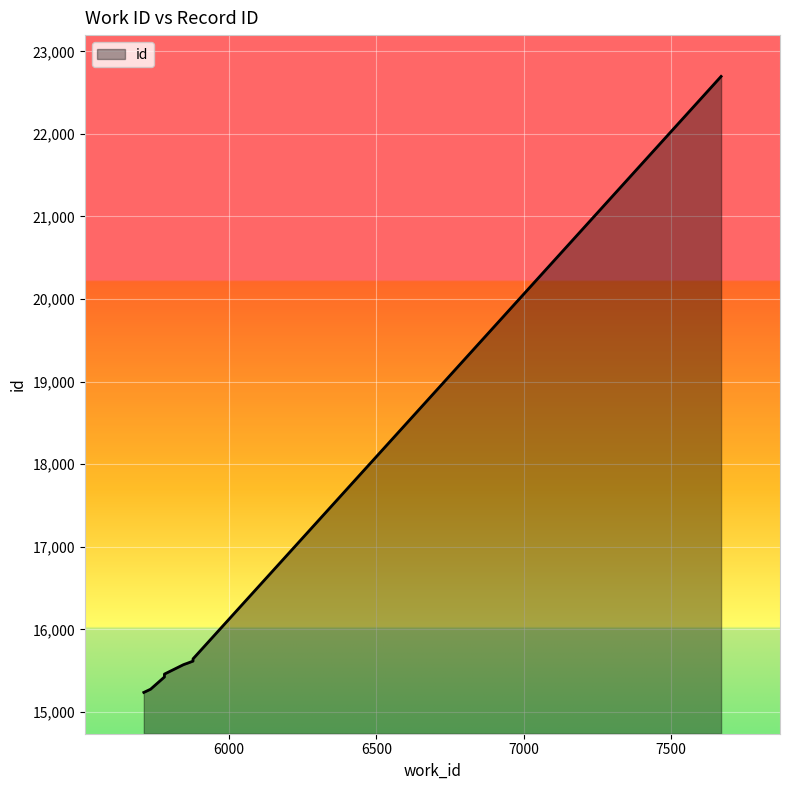

List the labels in order of value, largest first.

7670, 5877, 5877, 5854, 5852, 5844, 5780, 5780, 5733, 5710